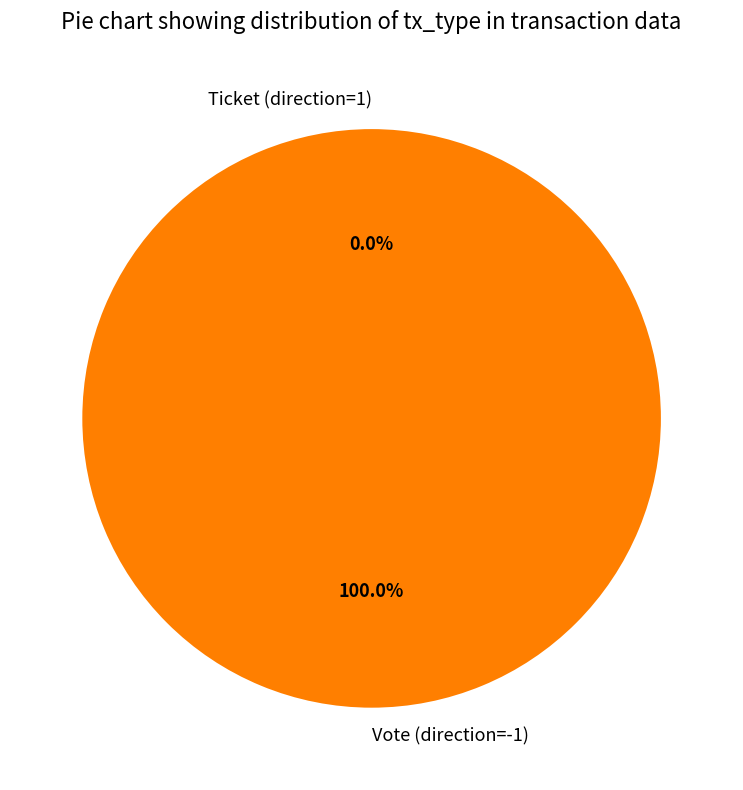

Do Vote (direction=-1) and Ticket (direction=1) together represent more than half of the pie?

Yes